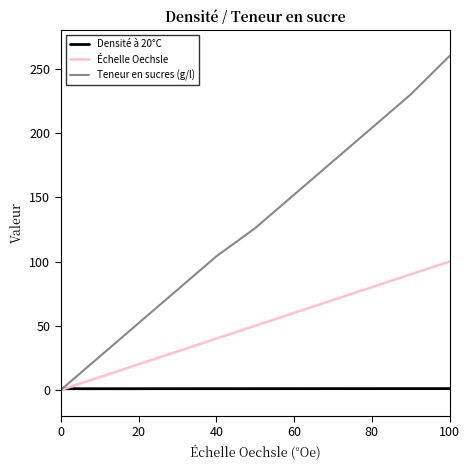

What is the greatest value displayed?

260.0